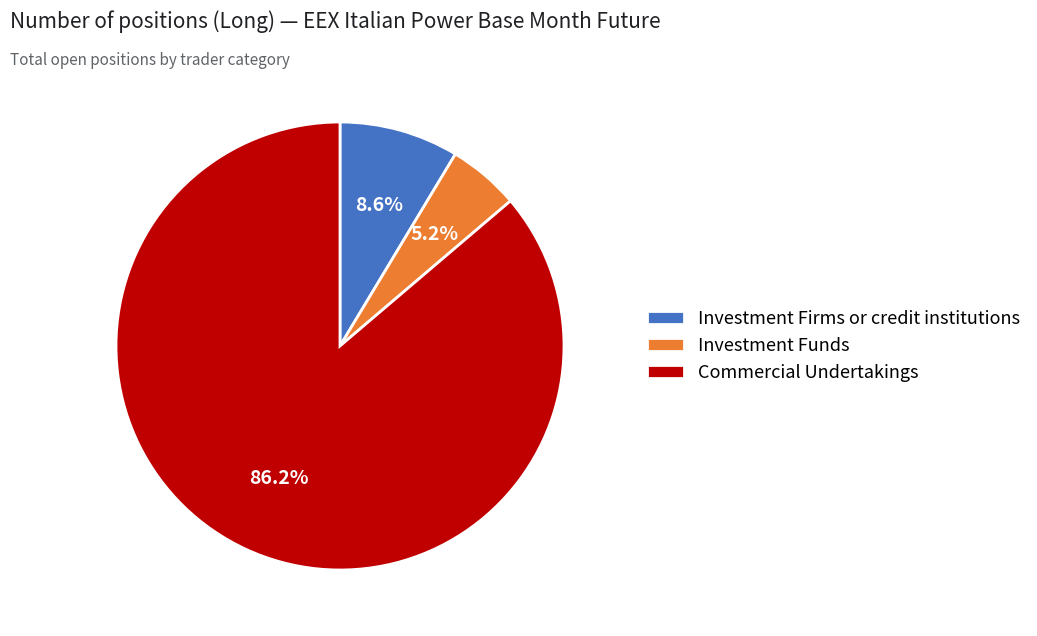

Which slice is the smallest?

Investment Funds